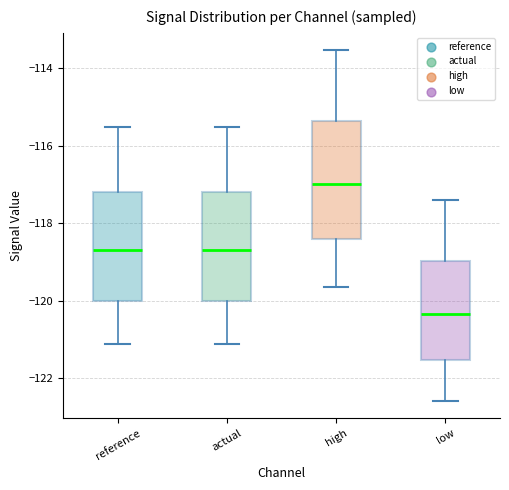

Reading left to right, read every box against the y-axis: the position of its median line, the range the box covers, and the ends of its whiskers. The values are not printed on the chart, so give them approximately, as read against the axis.

reference: median -118.8, box -120.0 to -117.2, whiskers -121.2 to -115.6
actual: median -118.8, box -120.0 to -117.2, whiskers -121.2 to -115.6
high: median -117.0, box -118.4 to -115.4, whiskers -119.6 to -113.6
low: median -120.4, box -121.6 to -119.0, whiskers -122.6 to -117.4